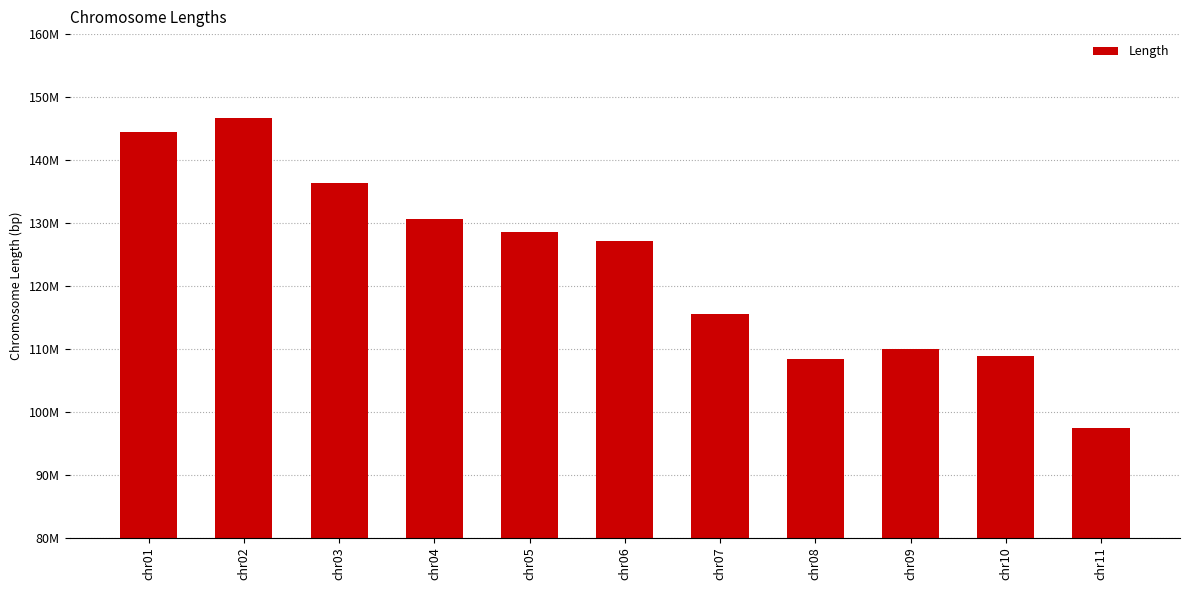

True or false: the data shows 108825686 at chr10.

True